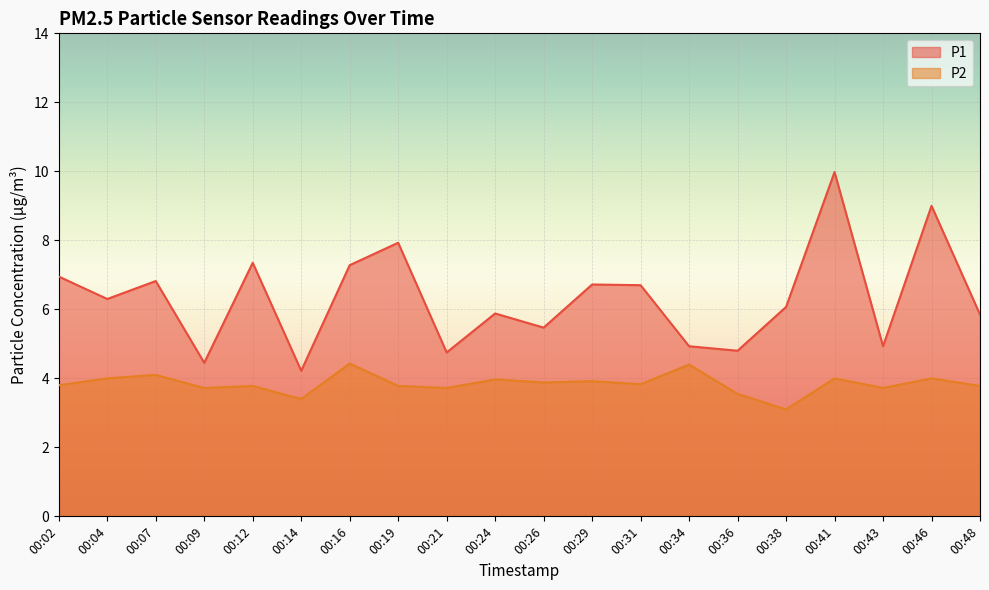

Where is the first local maximum for P2?

00:07